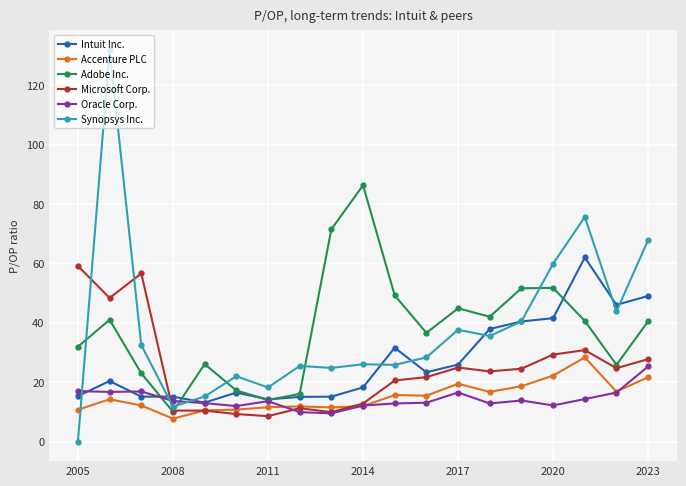

At how many categories does at least one series exceed 128?

1